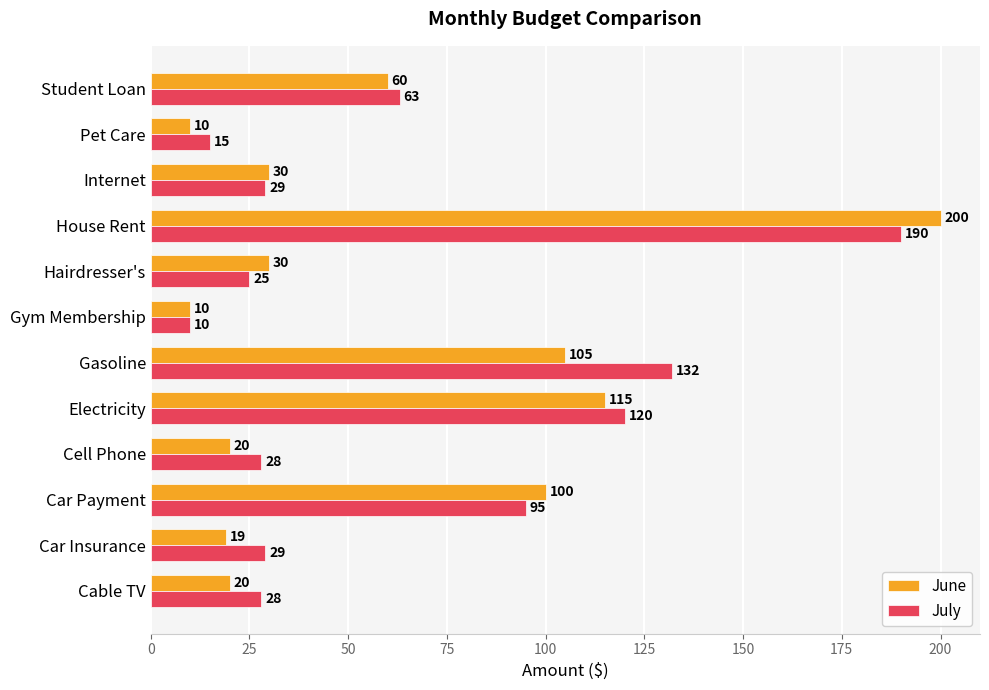

Rank the series by their maximum value, from lowest to highest.

July, June